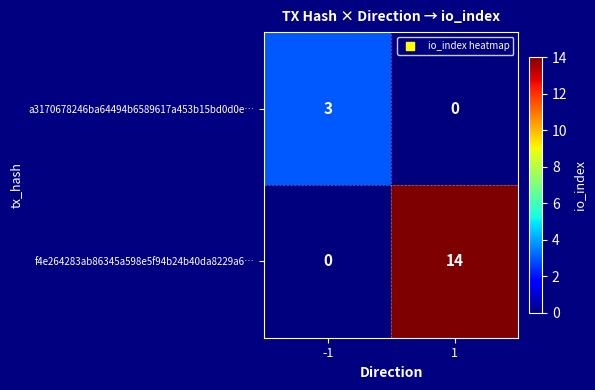

Reading right to left, transcribe all the data shown in this chart.

a3170678246ba64494b6589617a453b15bd0d0e…: 0	3
f4e264283ab86345a598e5f94b24b40da8229a6…: 14	0